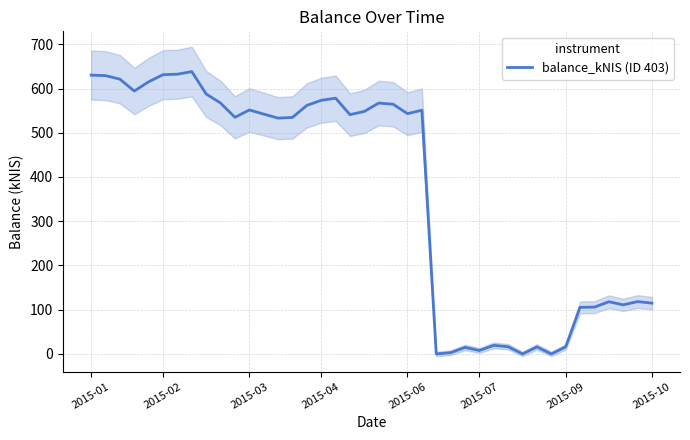

True or false: the data shows 822.6 at 14.

False